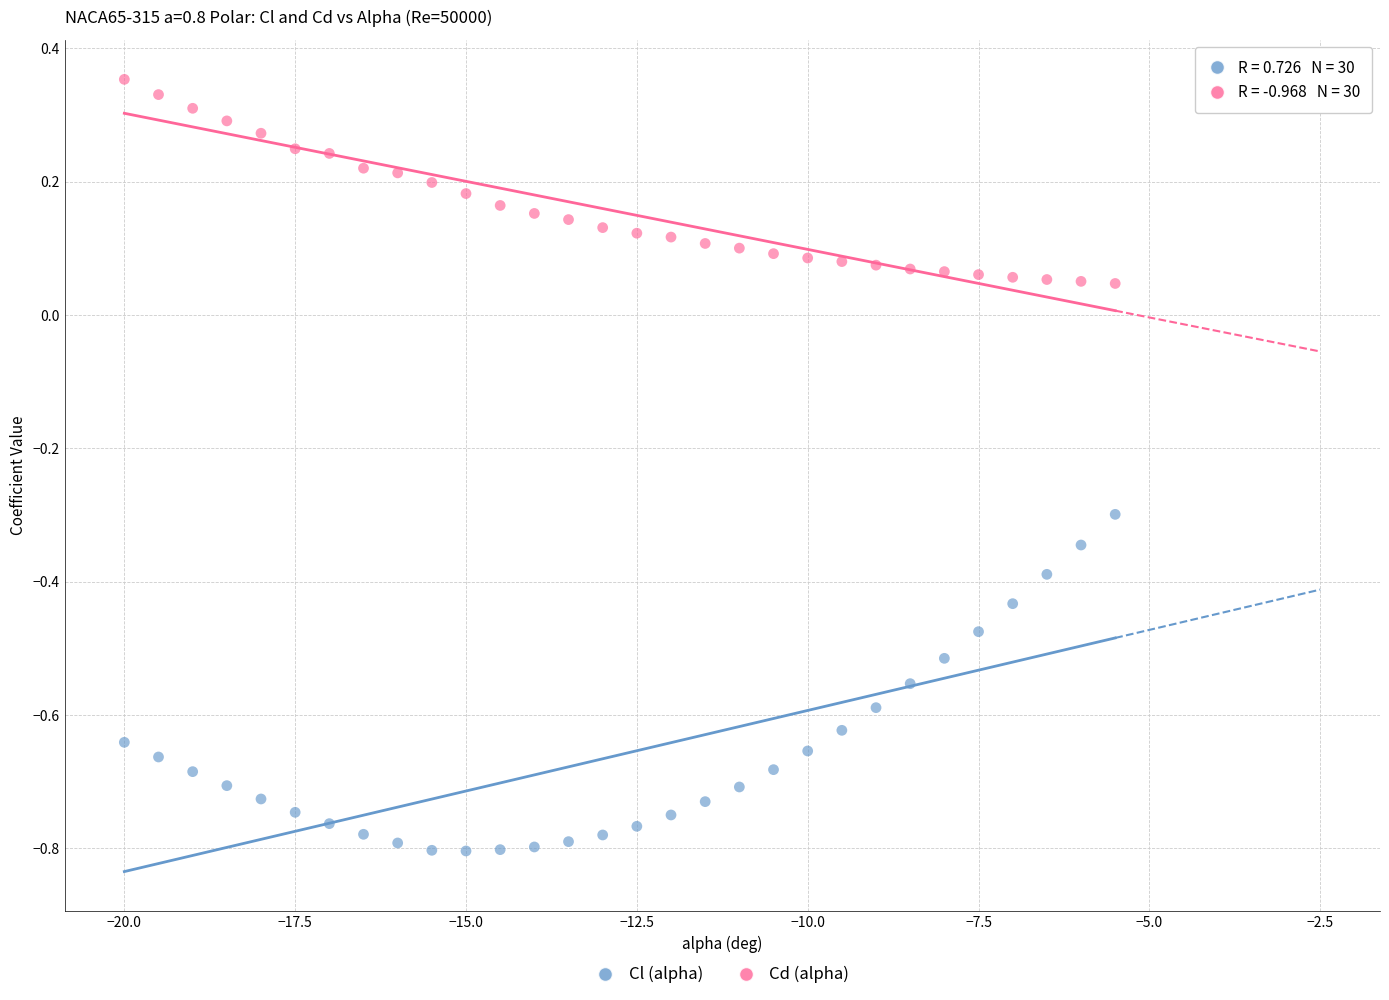

Across all data points, what is the range of X values (max minus min)?

14.5